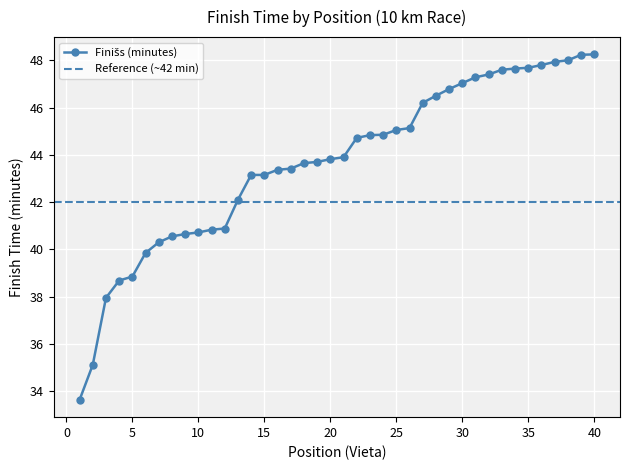

Reading left to right, extract all data points from this chart.

1=33.6	2=35.1	3=38.0	4=38.7	5=38.9	6=39.9	7=40.3	8=40.5	9=40.6	10=40.7	11=40.8	12=40.9	13=42.1	14=43.1	15=43.1	16=43.4	17=43.4	18=43.6	19=43.7	20=43.8	21=43.9	22=44.7	23=44.8	24=44.9	25=45.0	26=45.1	27=46.2	28=46.5	29=46.8	30=47.0	31=47.3	32=47.4	33=47.6	34=47.6	35=47.7	36=47.8	37=47.9	38=48.0	39=48.2	40=48.2